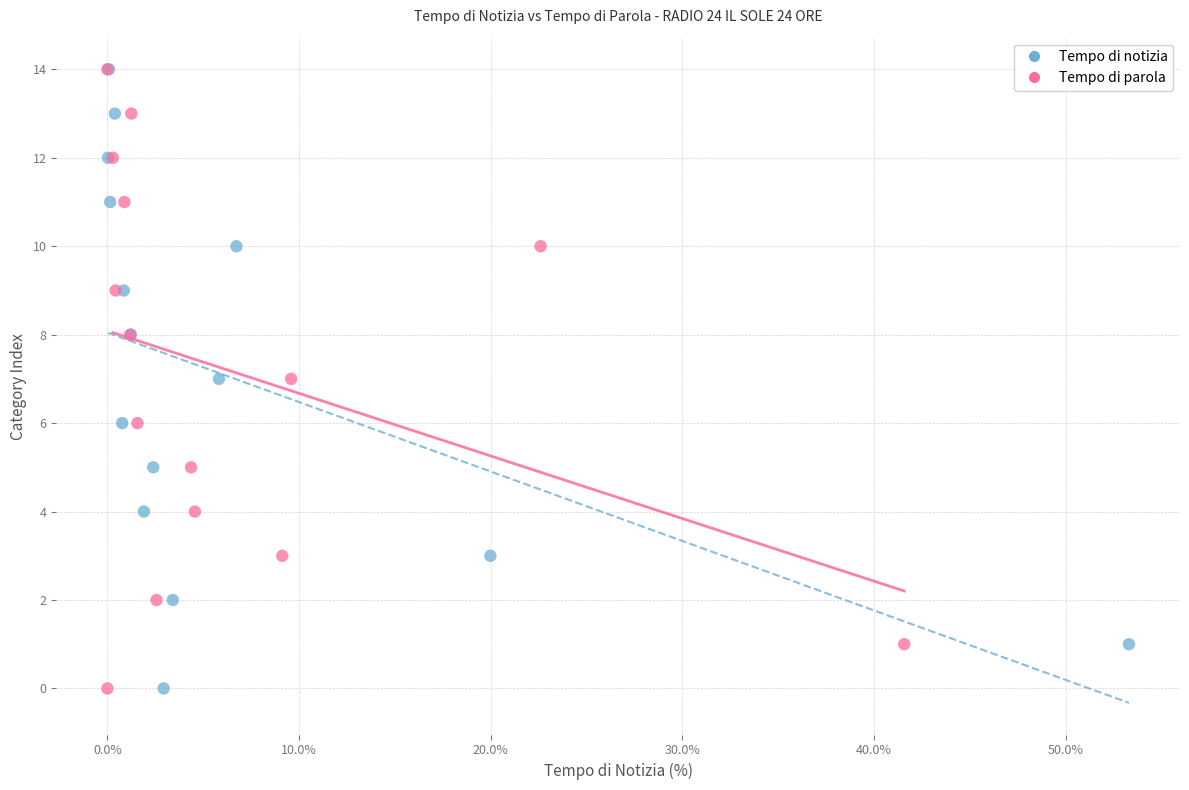

What are all the series names shown in the legend?

Tempo di notizia, Tempo di parola